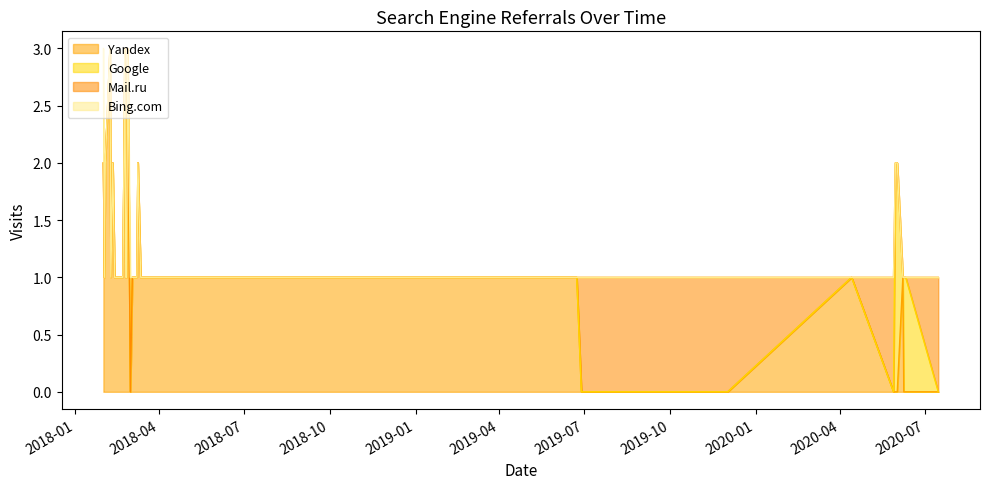

What is the difference between the second highest and minimum values in the Google series?

2